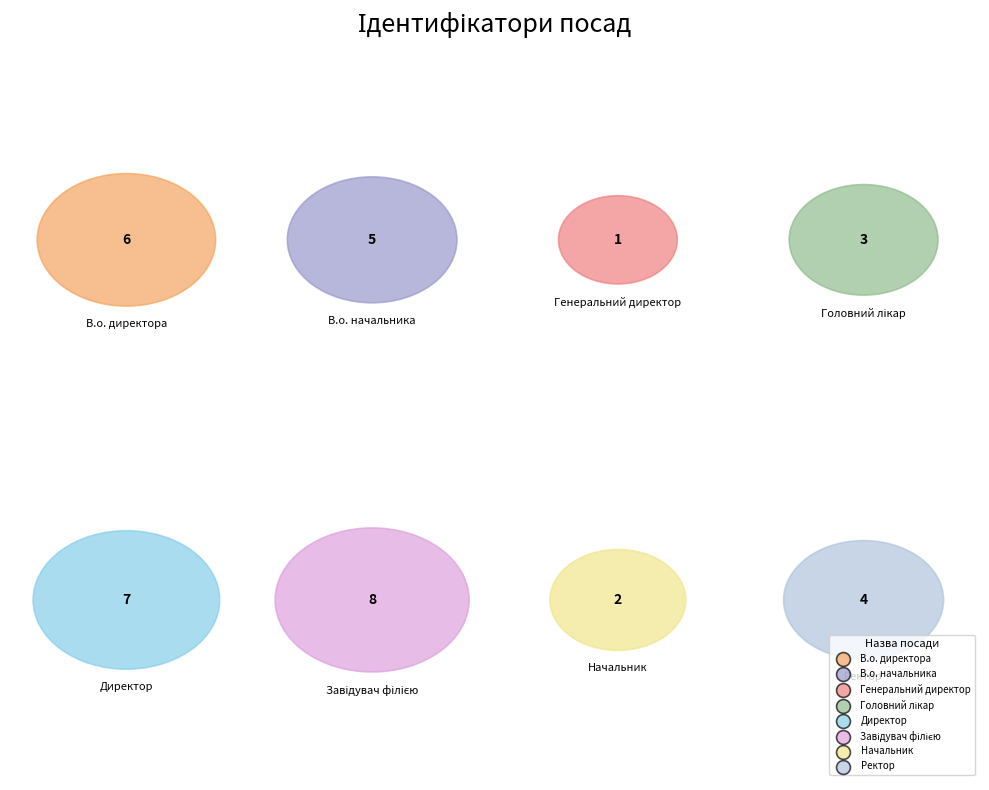

To the nearest percent, what is the average slice percentage?

12%